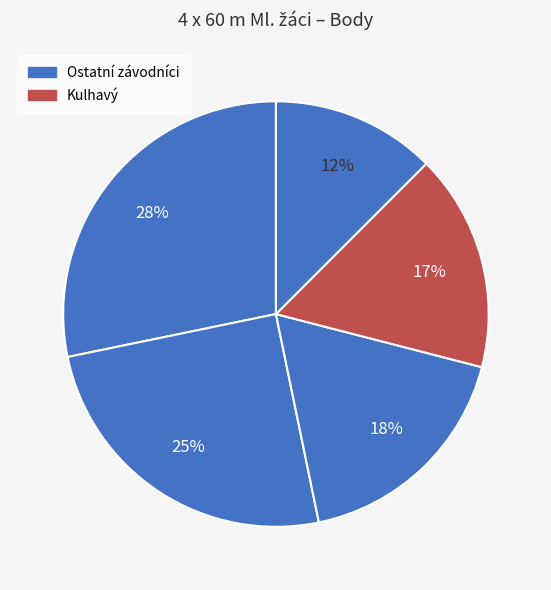

How many slices are in this pie chart?

5